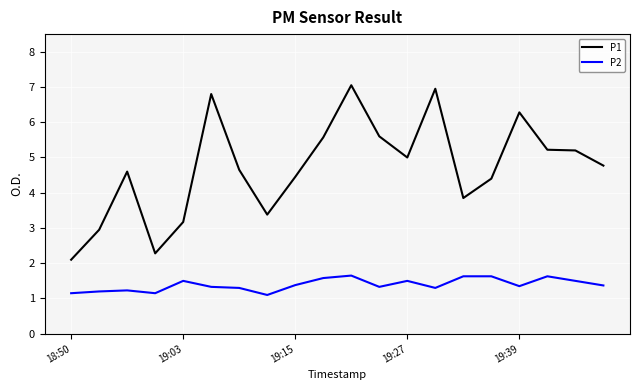

Is this an area chart (filled region under the line)?

No